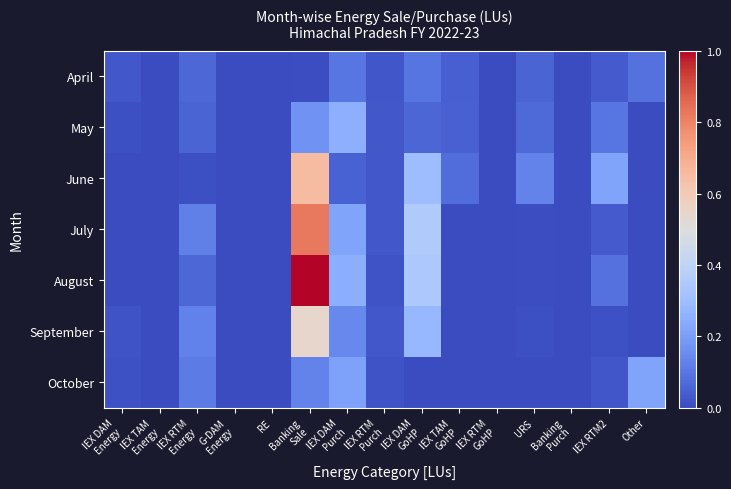

Between IEX RTM
Energy and IEX TAM
GoHP, which is larger?

IEX RTM
Energy